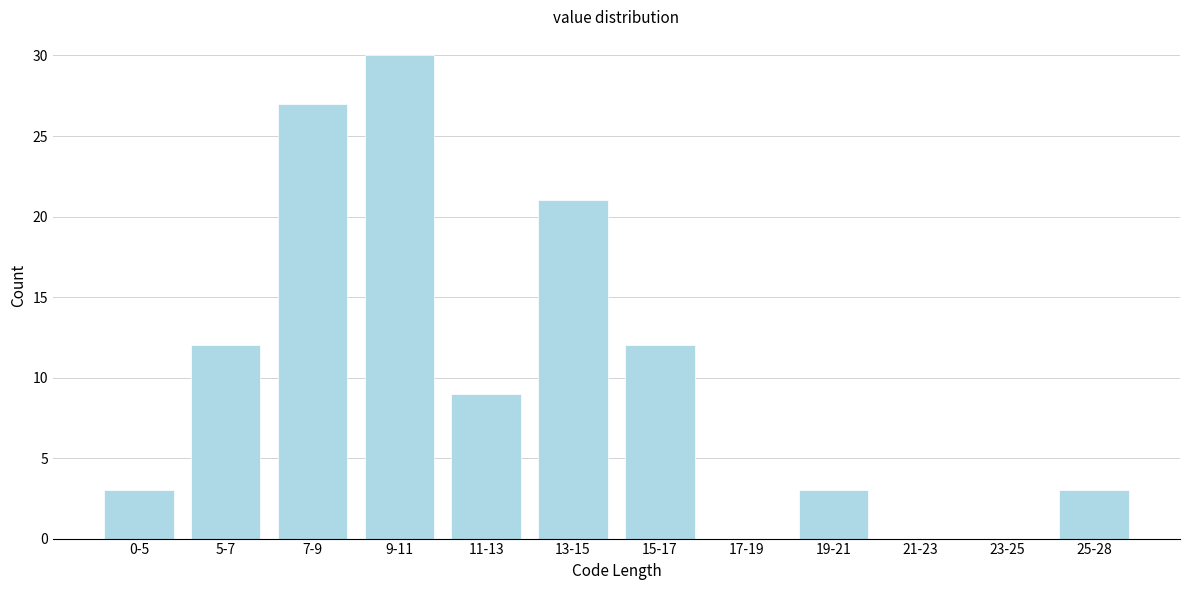

Reading left to right, transcribe all the data shown in this chart.

0-5=3	5-7=12	7-9=27	9-11=30	11-13=9	13-15=21	15-17=12	17-19=0	19-21=3	21-23=0	23-25=0	25-28=3